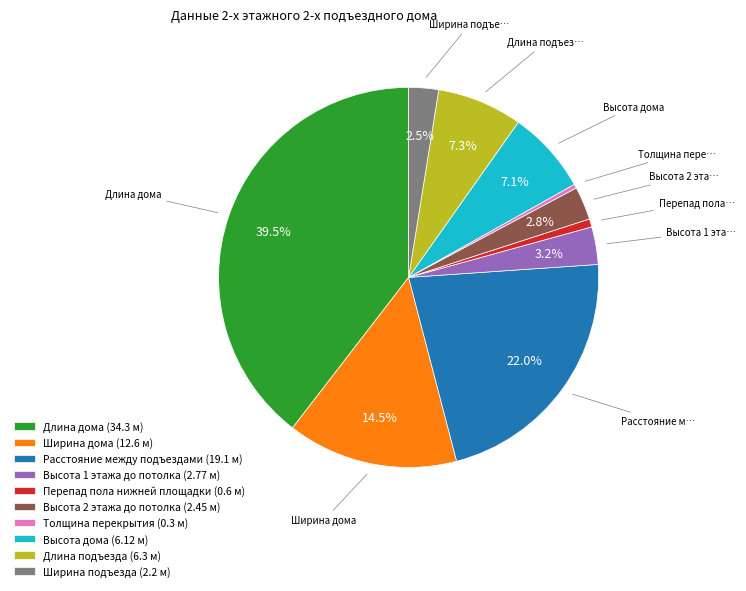

Is the sum of Толщина перекрытия (0.3 м) and Ширина подъезда (2.2 м) greater than half?

No